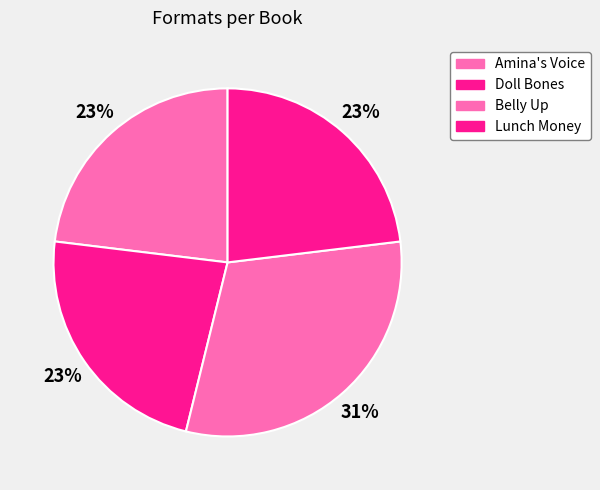

Which category has the biggest portion of the pie?

Belly Up